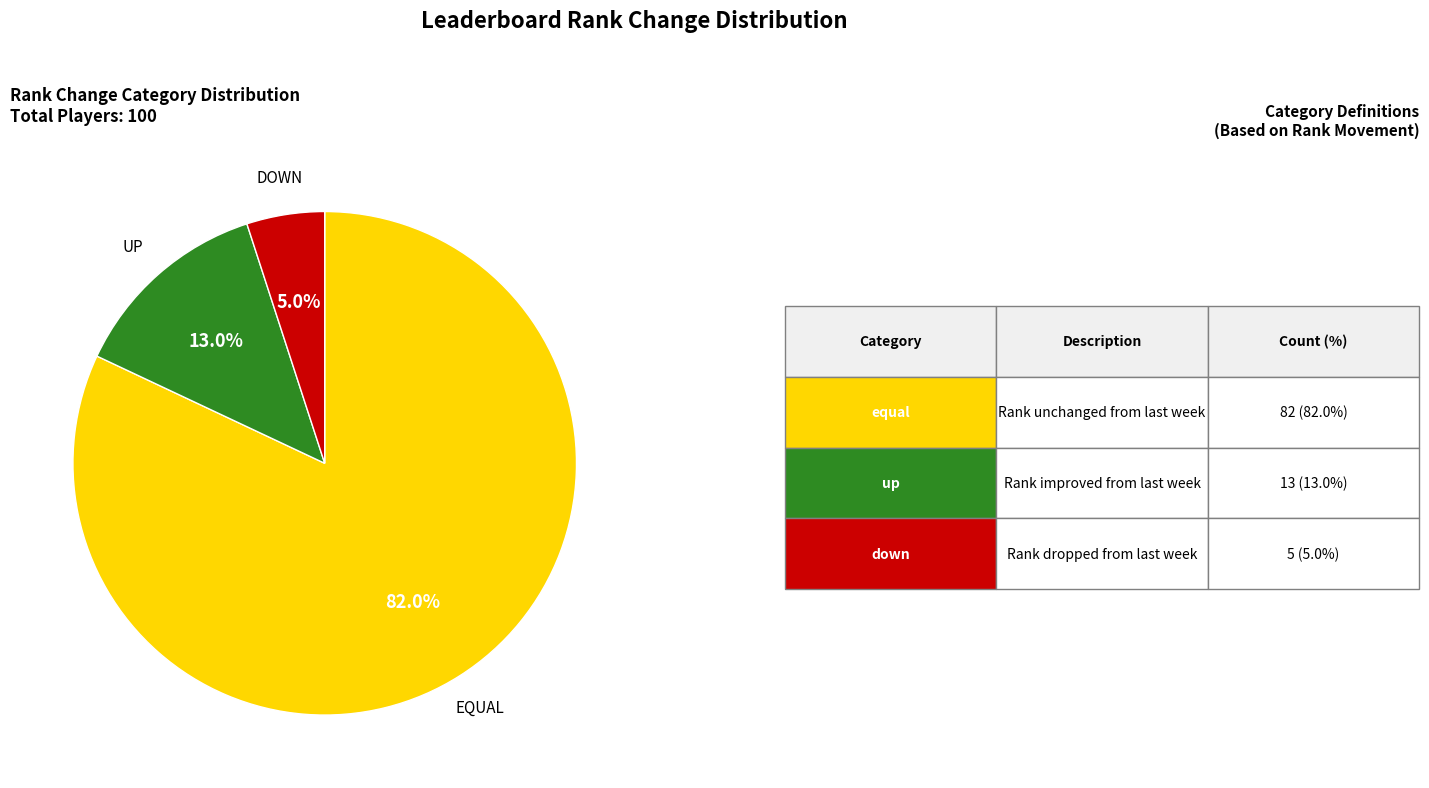

Is there any slice that represents more than half of the pie?

Yes